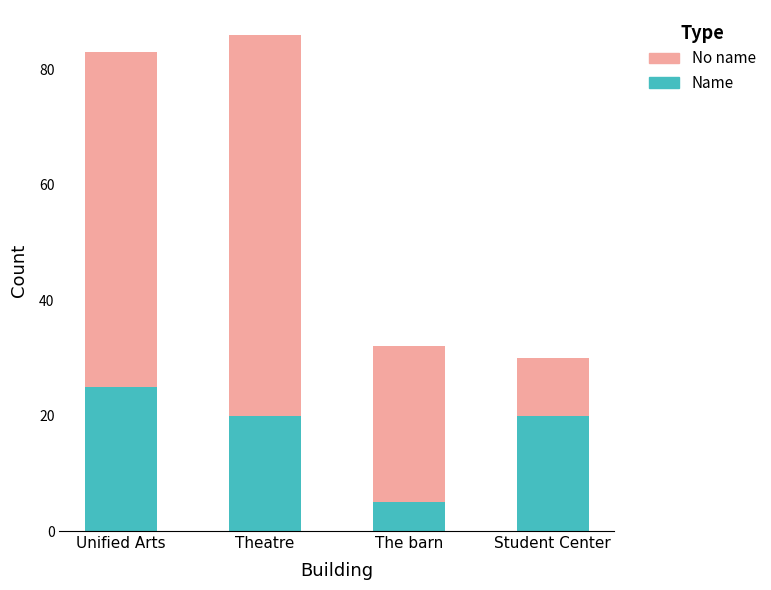

Which category has the highest value in the Name series?

Unified Arts